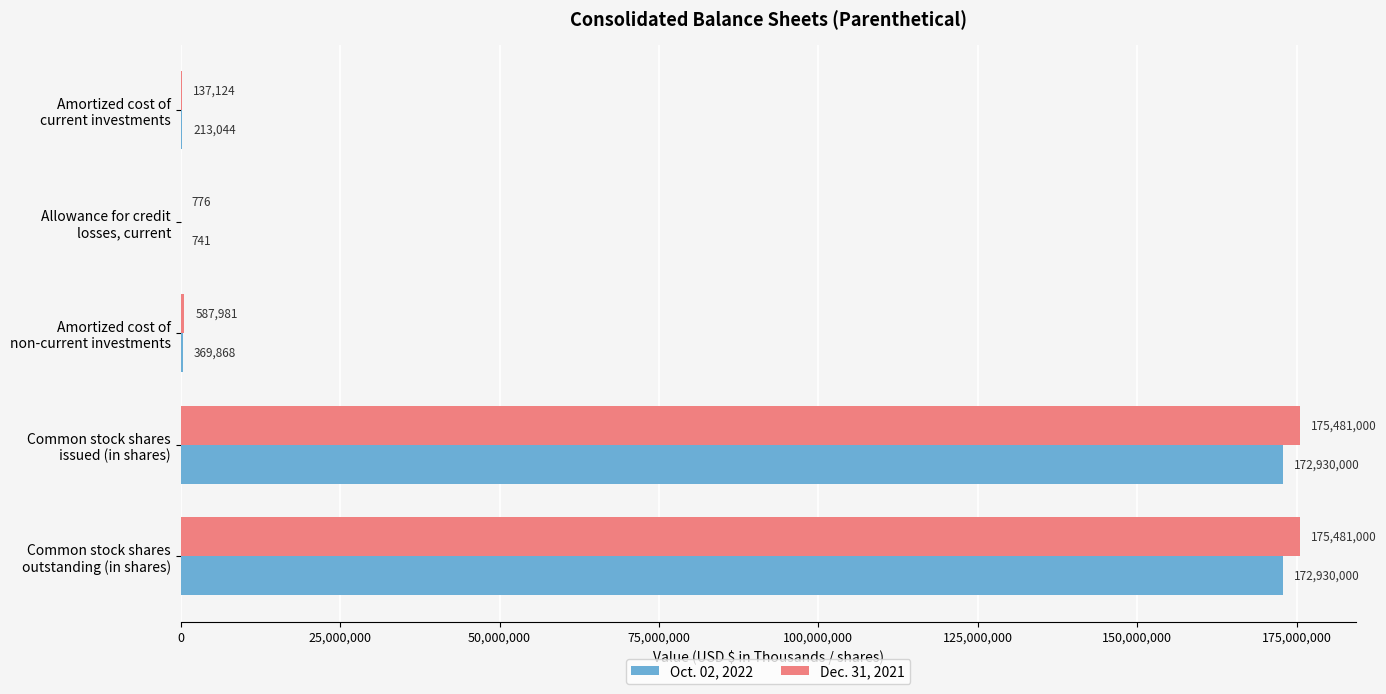

Where is Oct. 02, 2022 nearest to the value 86465370?

Amortized cost of
non-current investments